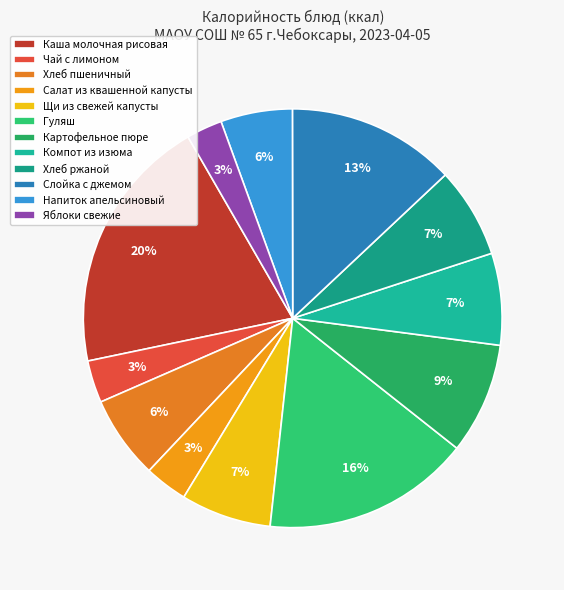

What is the smallest slice in the pie chart?

Яблоки свежие